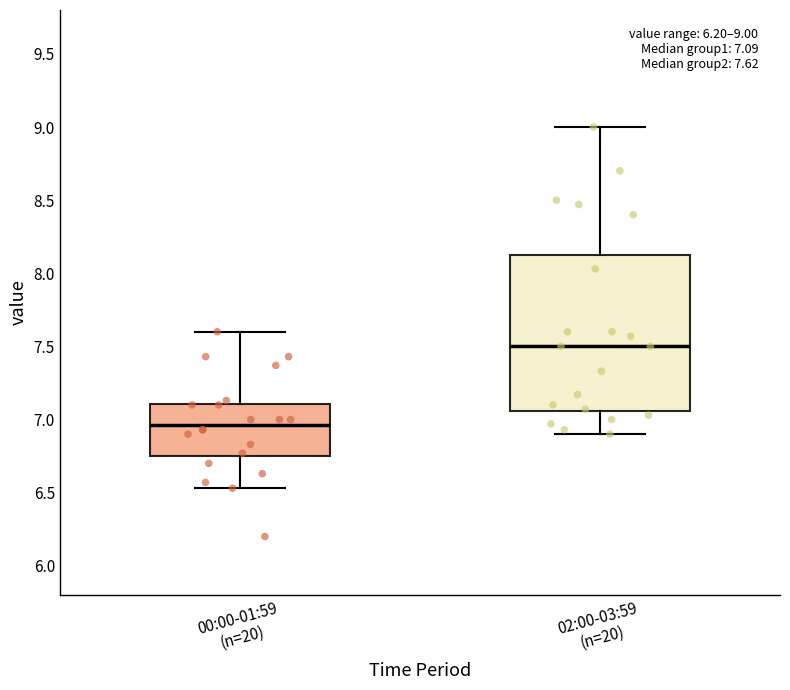

Which box has the lowest median line?

00:00-01:59 (n=20)